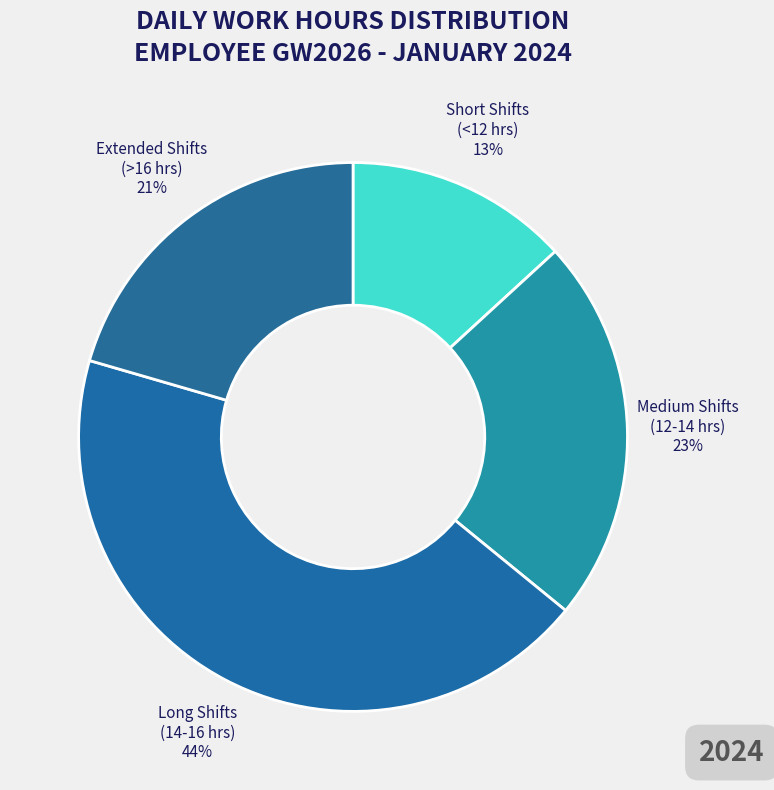

Between Extended Shifts (>16 hrs) and Short Shifts (<12 hrs), which is larger?

Extended Shifts (>16 hrs)